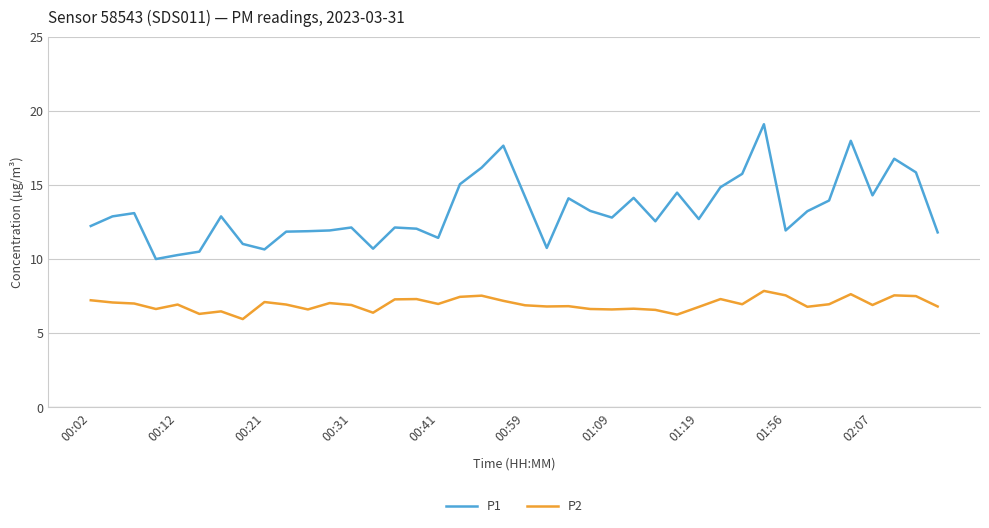

True or false: P1 and P2 cross at least once.

False